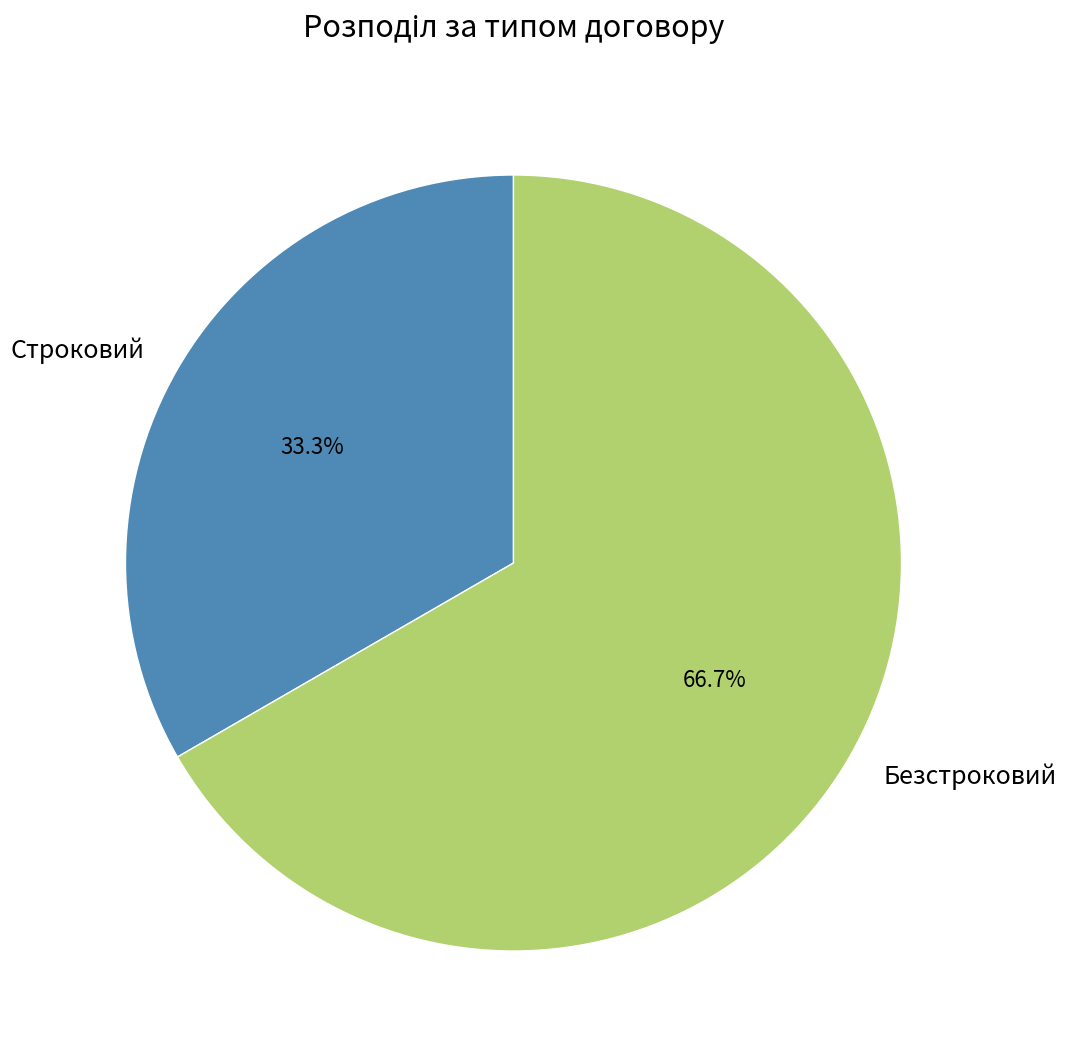

Does Безстроковий account for over 50% of the chart?

Yes